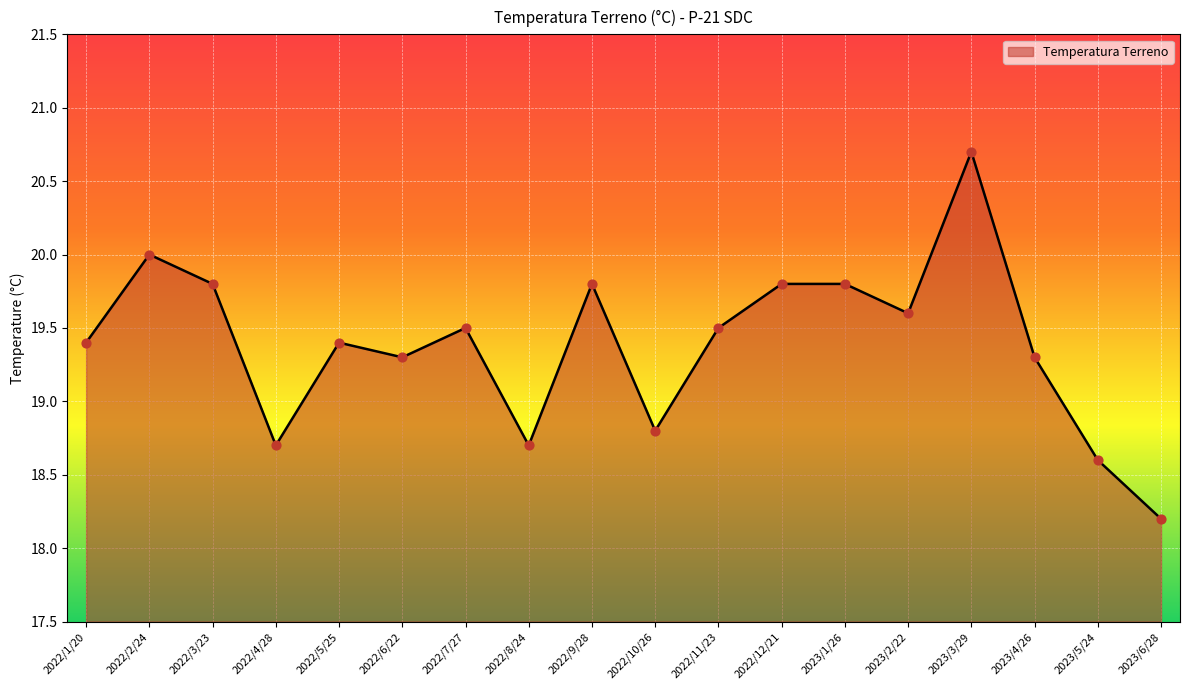

What is the ratio of the value at 2022/8/24 to the value at 2022/2/24?

0.9